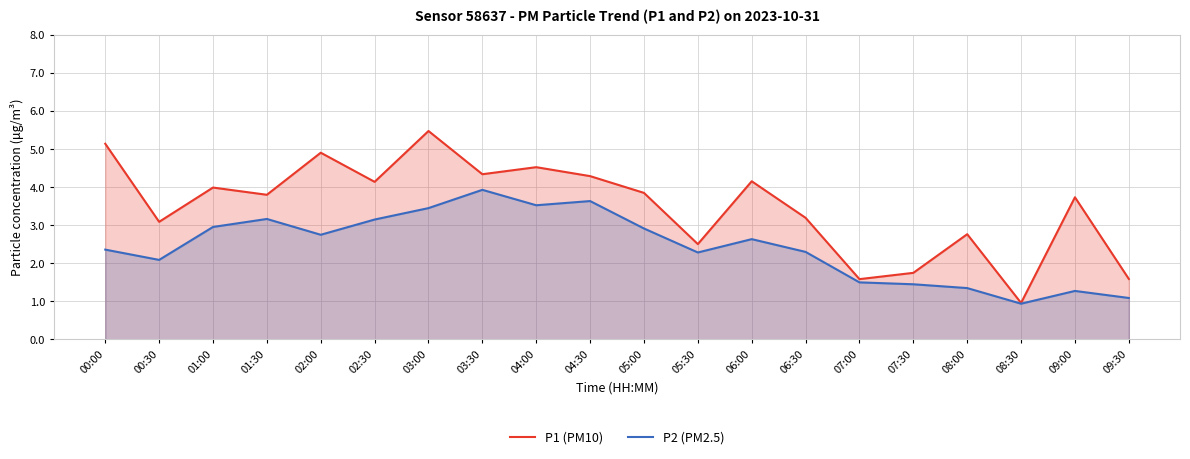

List the labels in order of P2 (PM2.5) value, smallest first.

08:30, 09:30, 09:00, 08:00, 07:30, 07:00, 00:30, 05:30, 06:30, 00:00, 06:00, 02:00, 05:00, 01:00, 02:30, 01:30, 03:00, 04:00, 04:30, 03:30